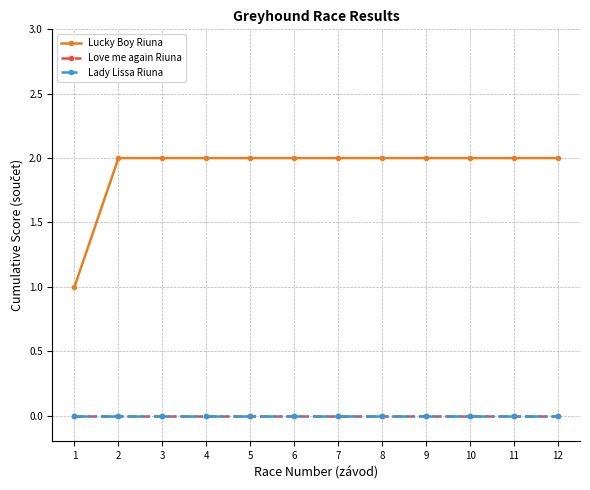

Which series has the largest total across all categories?

Lucky Boy Riuna